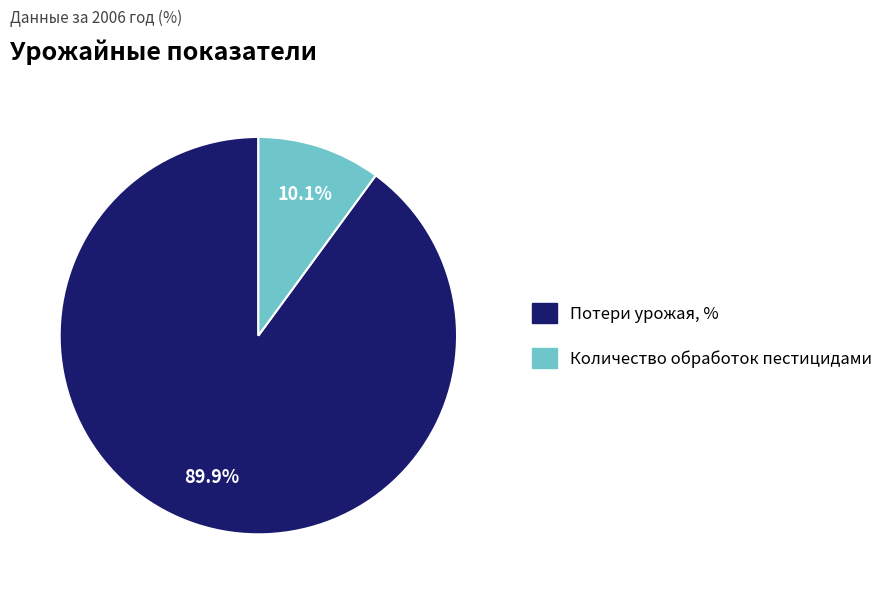

To the nearest percent, what portion does Потери урожая, % represent?

90%